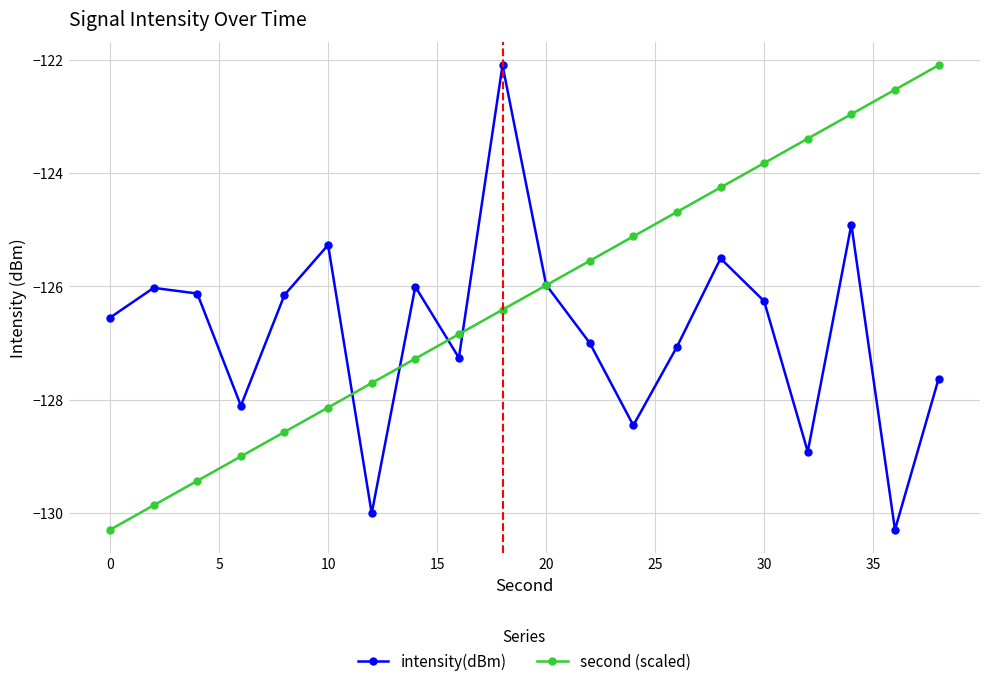

How many data points does each series have?

20